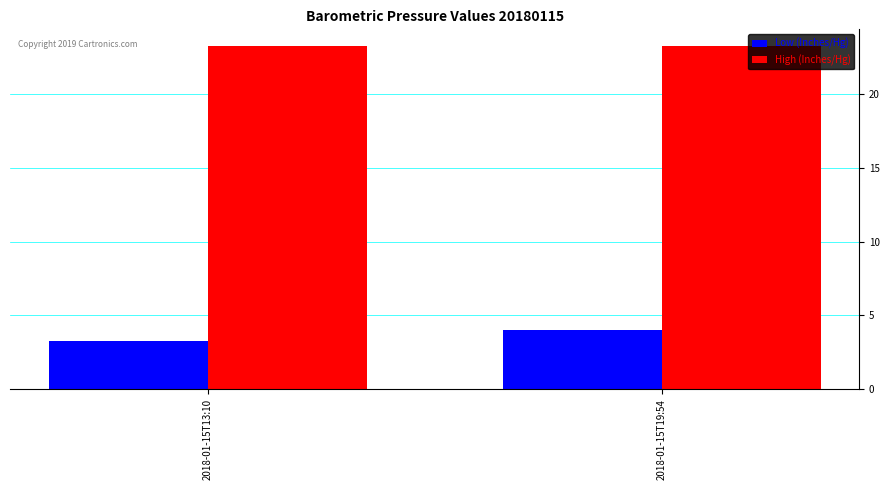

What are all the series names shown in the legend?

Low (Inches/Hg), High (Inches/Hg)